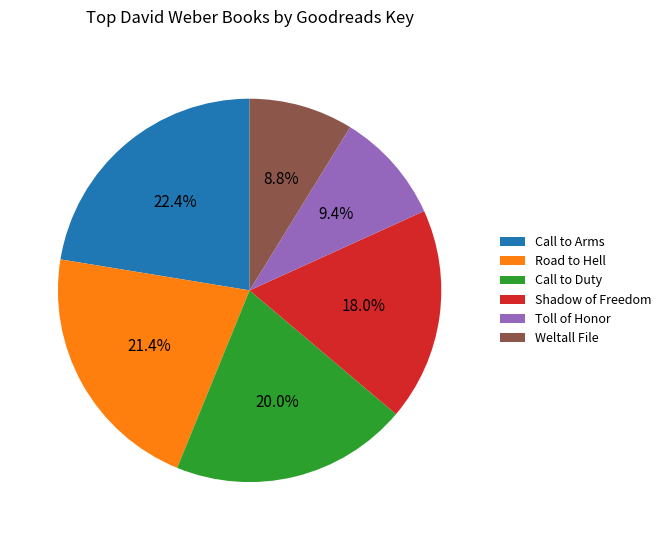

Which has a higher value, Shadow of Freedom or Call to Arms?

Call to Arms